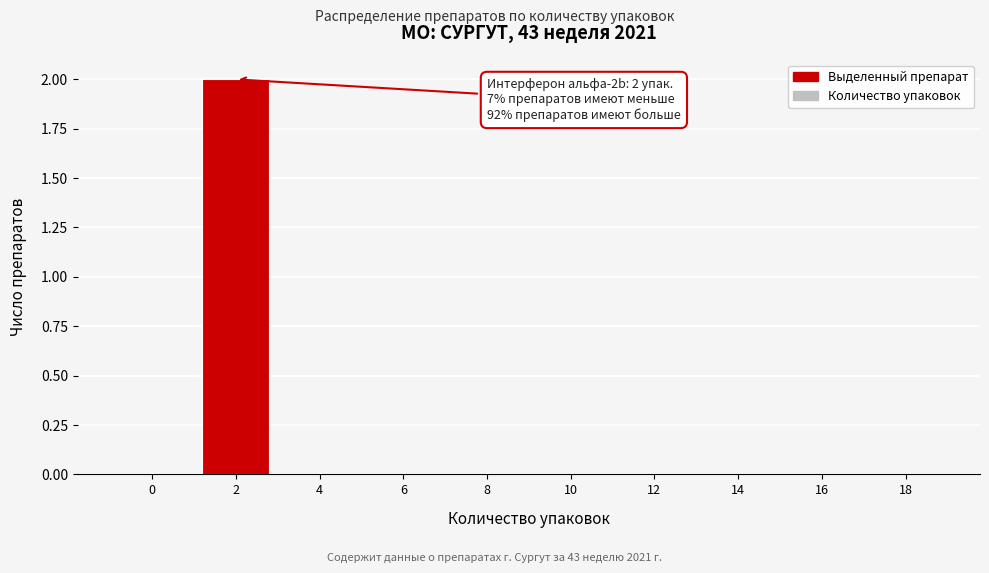

Reading left to right, transcribe all the data shown in this chart.

0=0	2=2	4=0	6=0	8=0	10=0	12=0	14=0	16=0	18=0